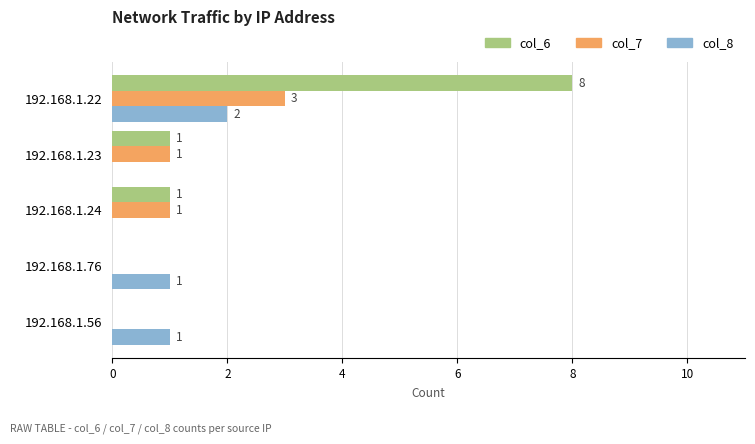

True or false: col_8 has a value of 1 at 192.168.1.56.

True